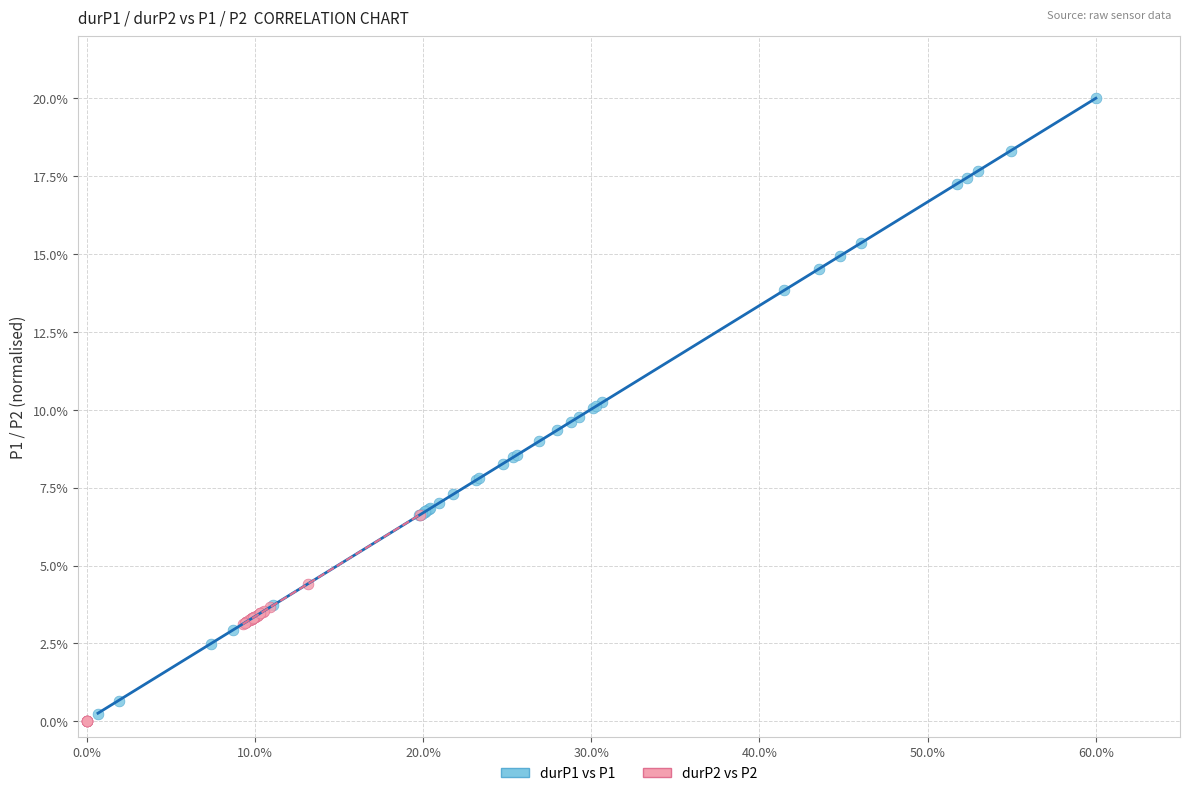

Which series contains the highest Y value?

durP1 vs P1